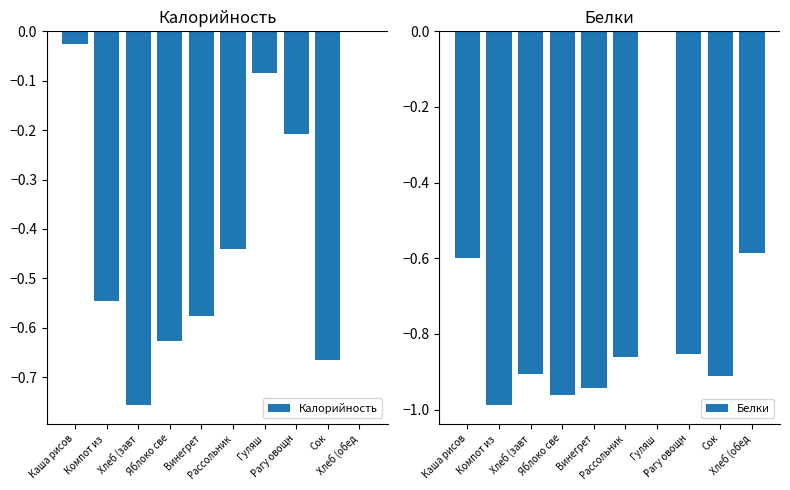

The Белки series shows -0.9 at Рагу овощн. True or false?

True